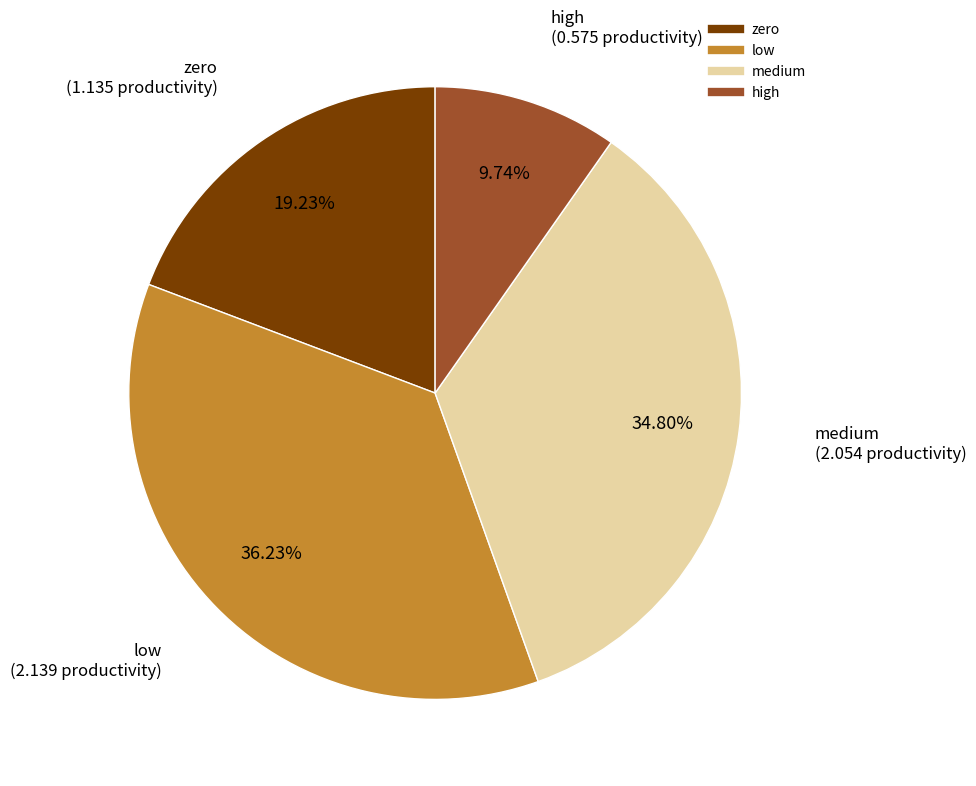

Rank the categories by value from lowest to highest.

high, zero, medium, low